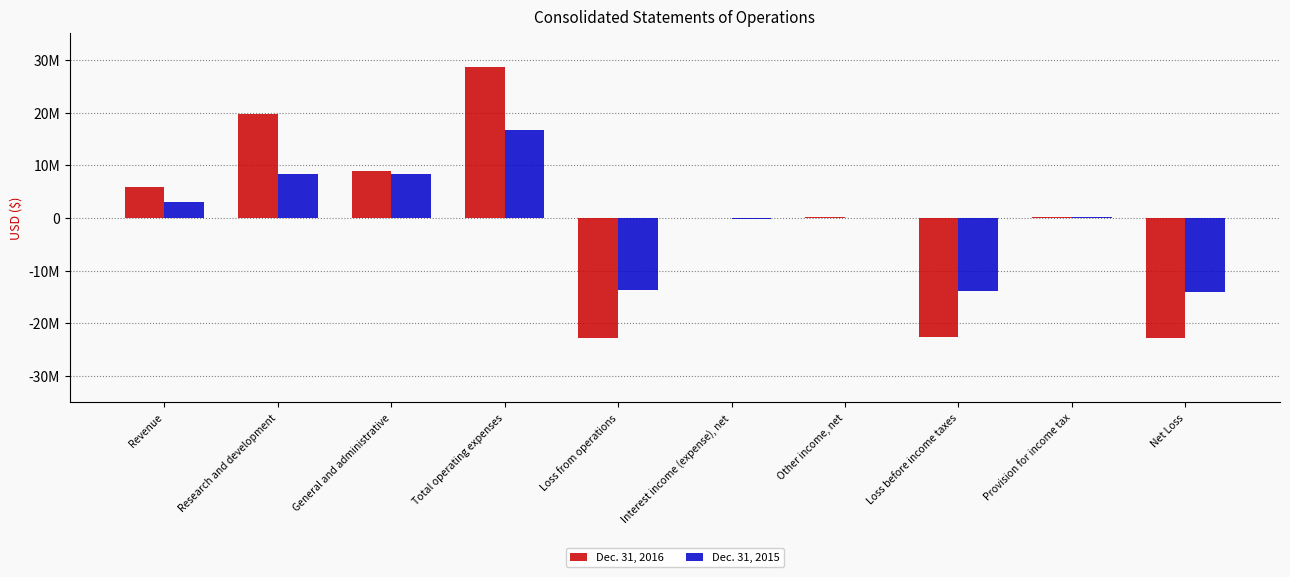

What are all the series names shown in the legend?

Dec. 31, 2016, Dec. 31, 2015